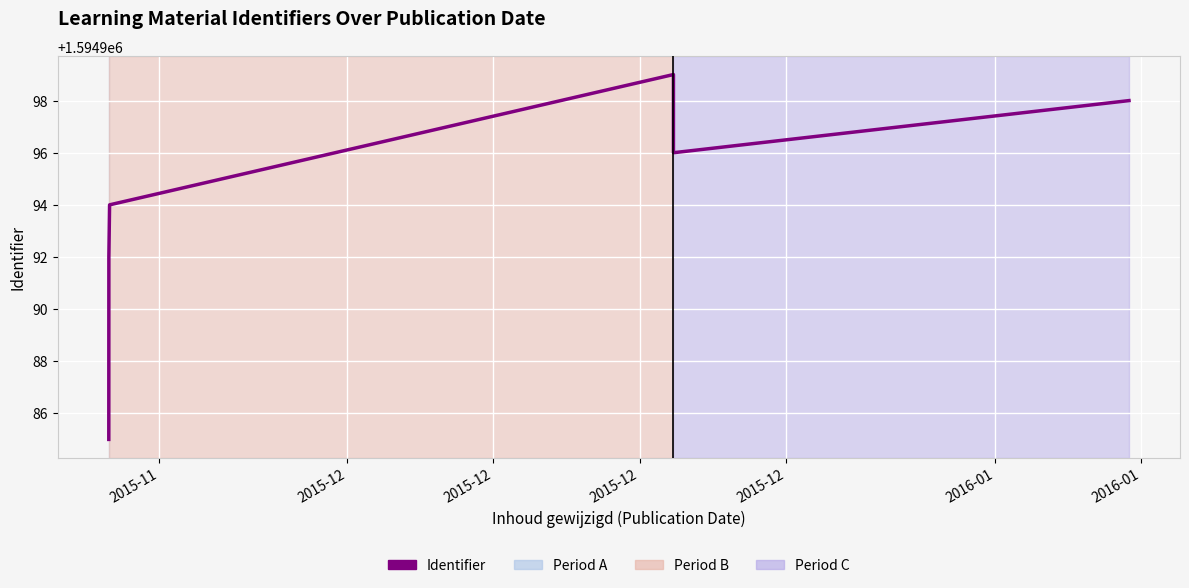

Rank the categories by value from highest to lowest.

2015-12, 2016-01, 2015-12, 2015-12, 2015-12, 2015-11